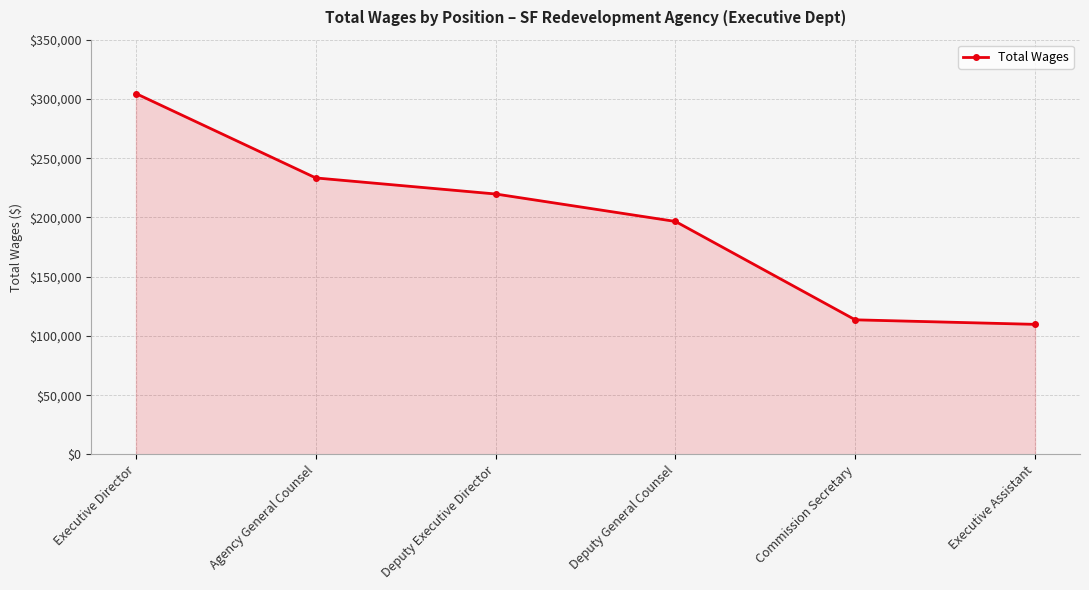

Reading left to right, extract all data points from this chart.

304557	233349	219792	196626	113589	109765